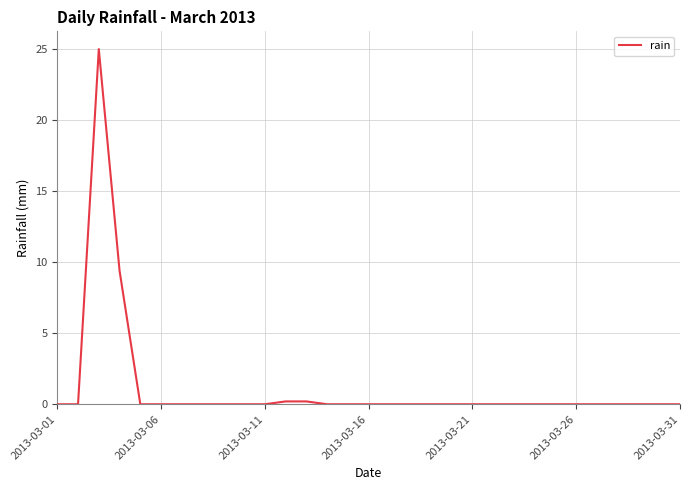

What is the greatest value displayed?

25.0